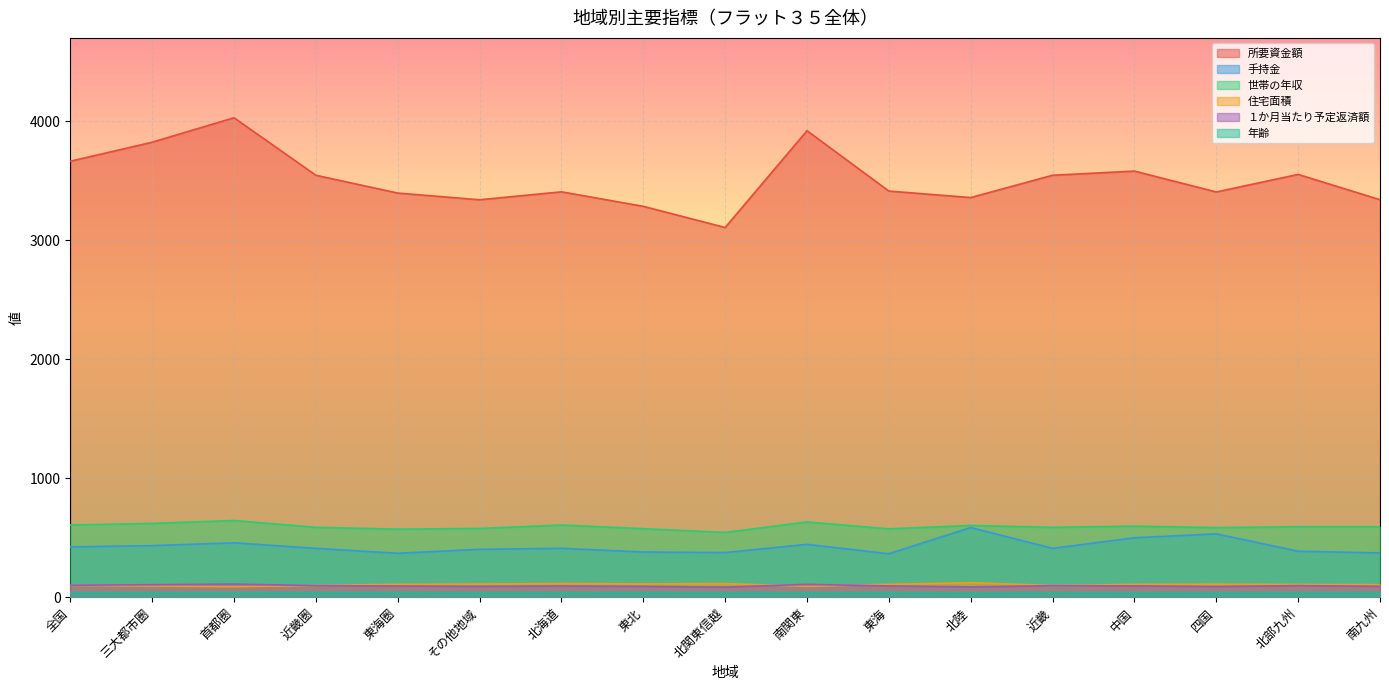

List the series in order of their peak value, highest first.

所要資金額, 世帯の年収, 手持金, 住宅面積, １か月当たり予定返済額, 年齢